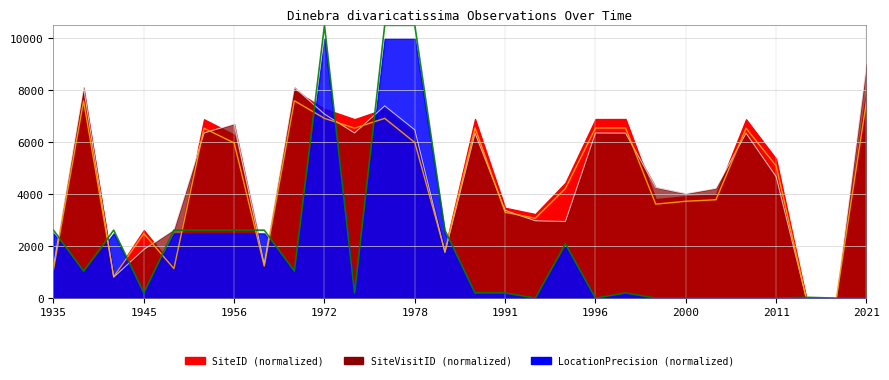

At how many categories does at least one series exceed 364?

26